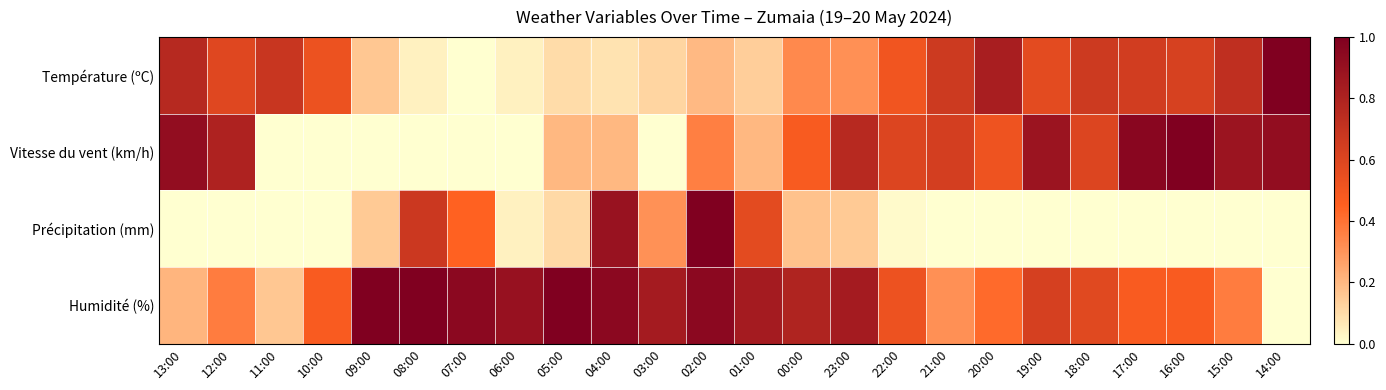

Which series has the largest total across all categories?

Humidité (%)